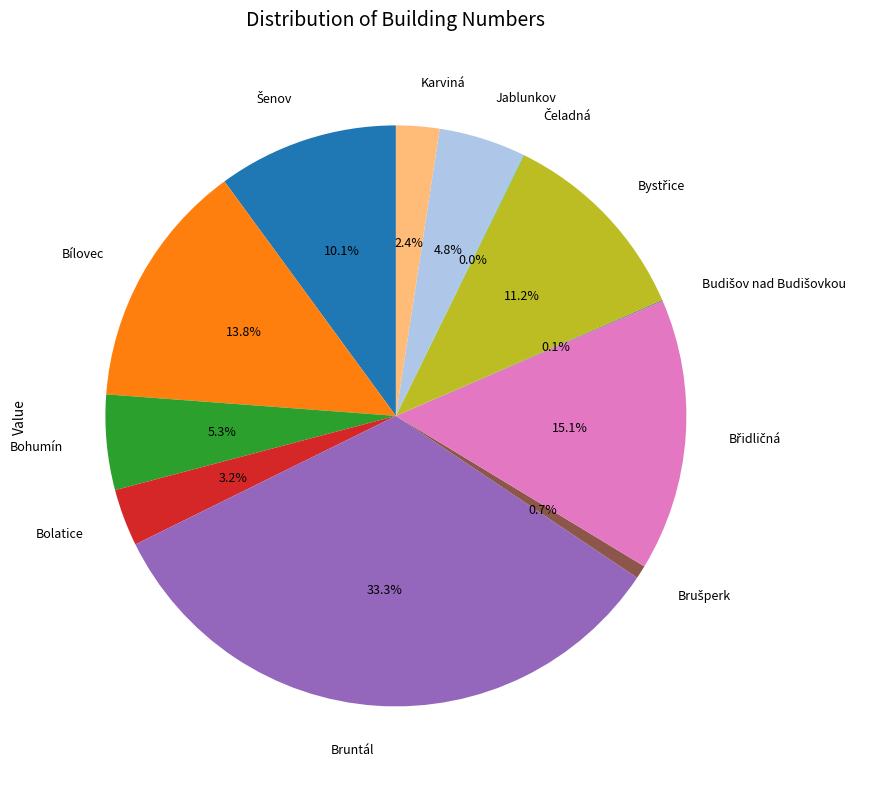

What percentage is the Bolatice slice, to the nearest percent?

3%